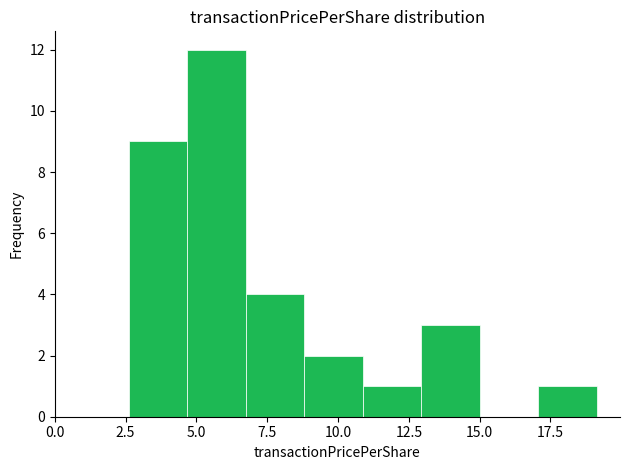

Over which range of the x-axis is the bar tallest?

4.5 to 6.5